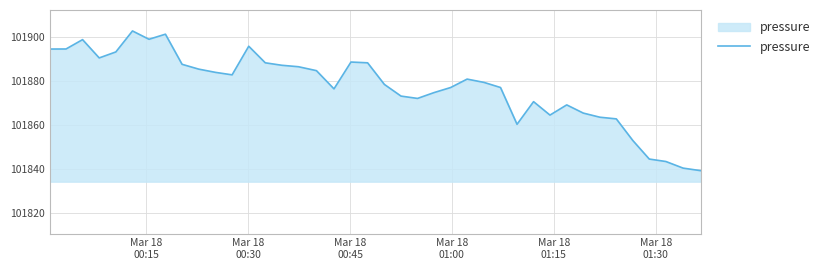

True or false: there are more than 2 points higher than both neighbors.

True